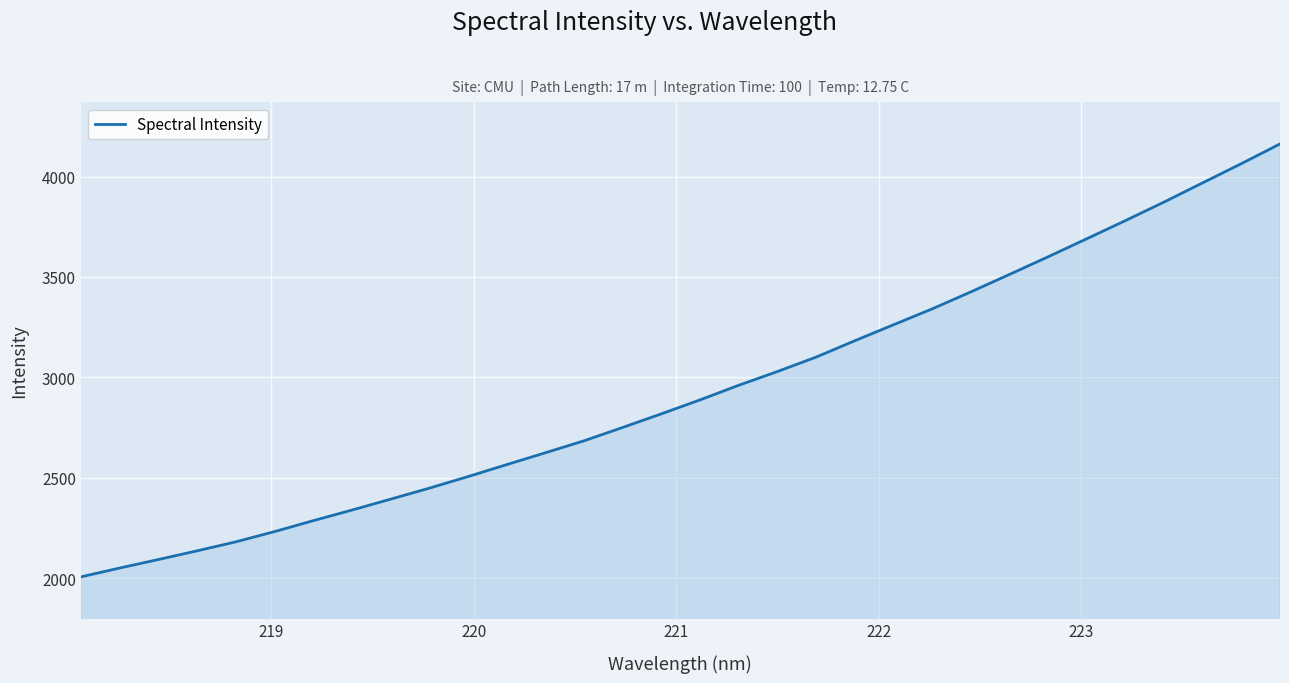

What is the difference between the maximum and minimum values?

2155.0